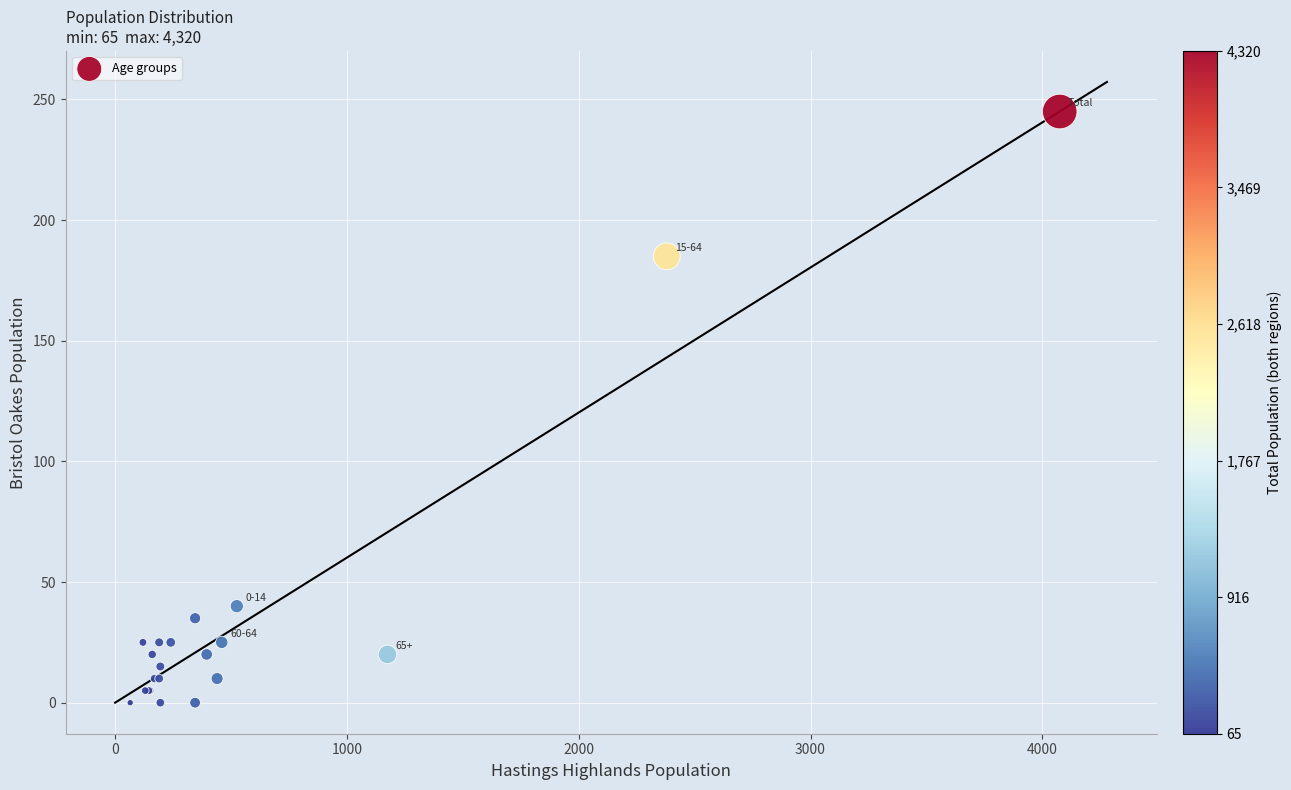

What Y value in the scatter plot is closest to 122?

185